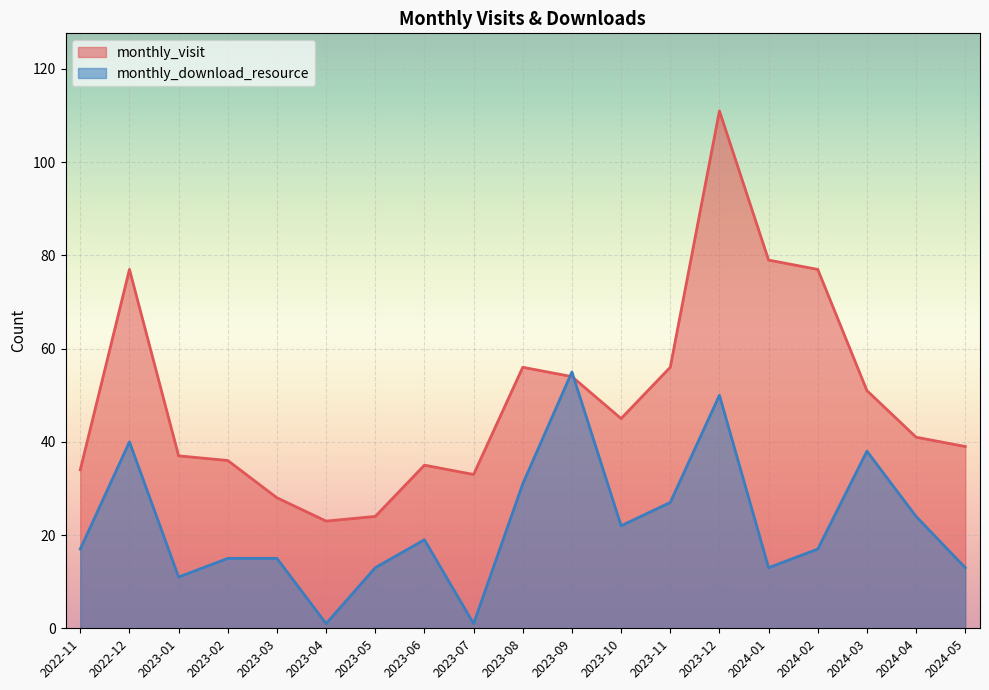

Reading left to right, extract all data points from this chart.

monthly_visit: 34	77	37	36	28	23	24	35	33	56	54	45	56	111	79	77	51	41	39
monthly_download_resource: 17	40	11	15	15	1	13	19	1	31	55	22	27	50	13	17	38	24	13